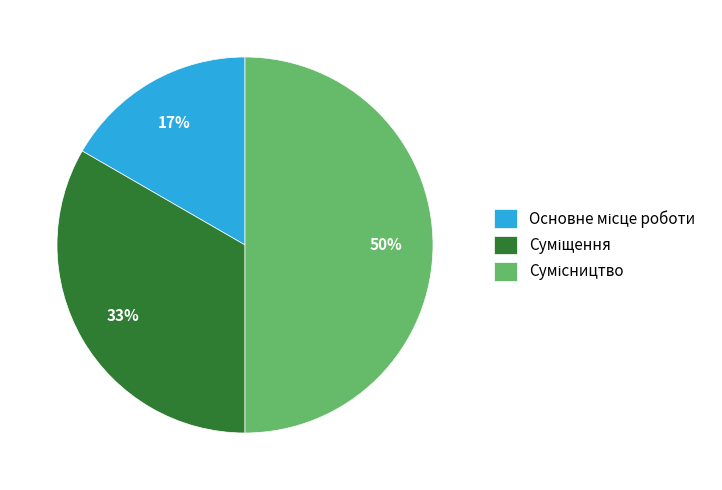

To the nearest percent, what is the average slice percentage?

33%